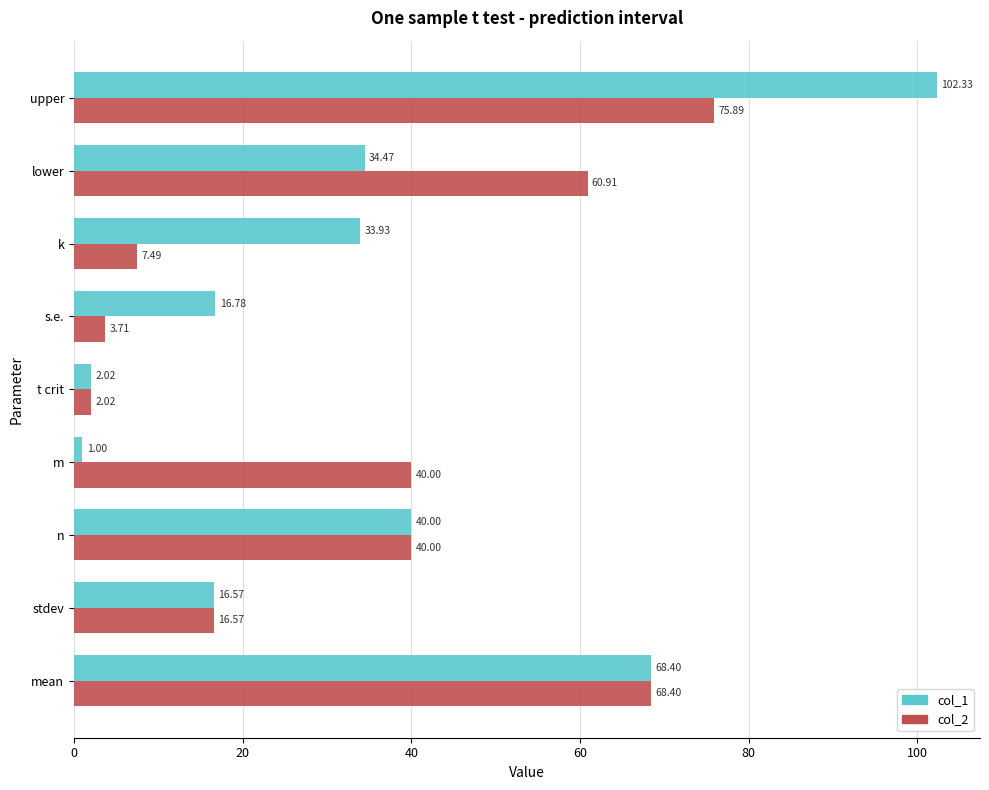

What is the greatest value displayed?

102.3